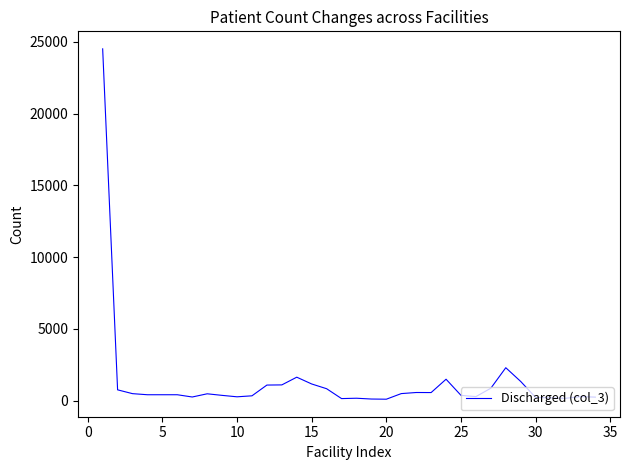

What is the difference between the maximum and minimum values?

24423